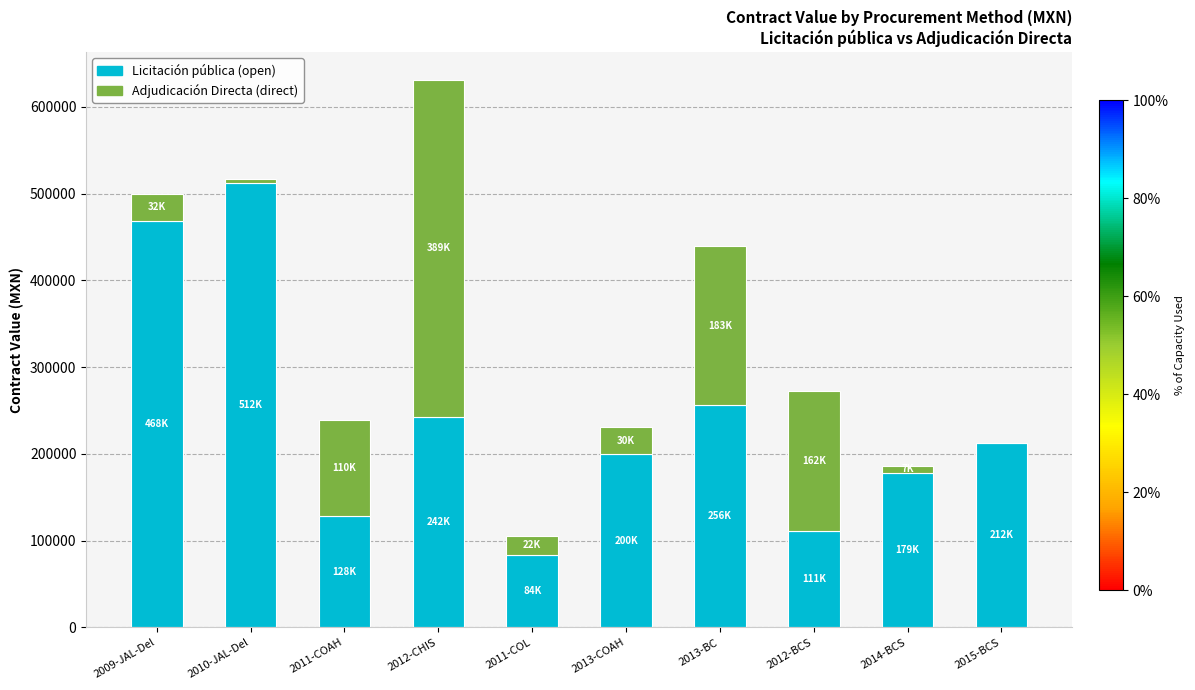

At which category is the sum across all series the highest?

2012-CHIS